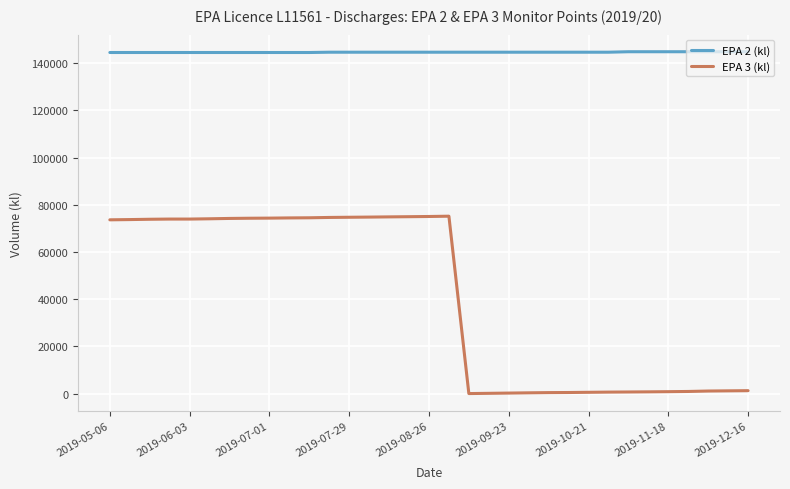

Which series has the largest total across all categories?

EPA 2 (kl)